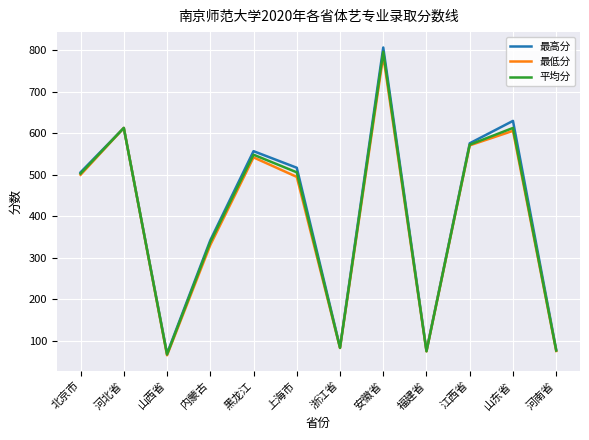

At which category is the sum across all series the highest?

安徽省